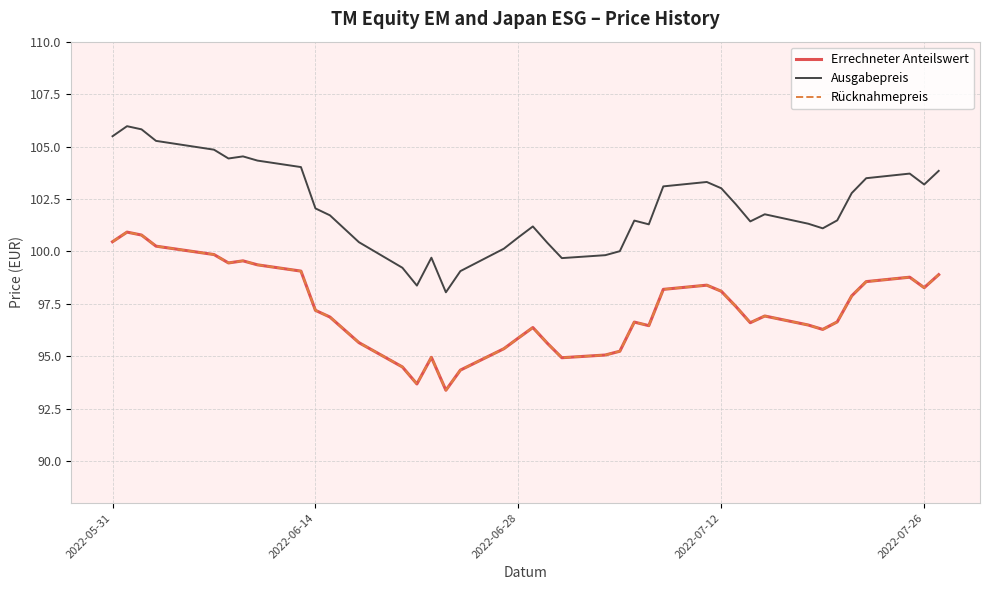

Does the chart have visible grid lines?

Yes